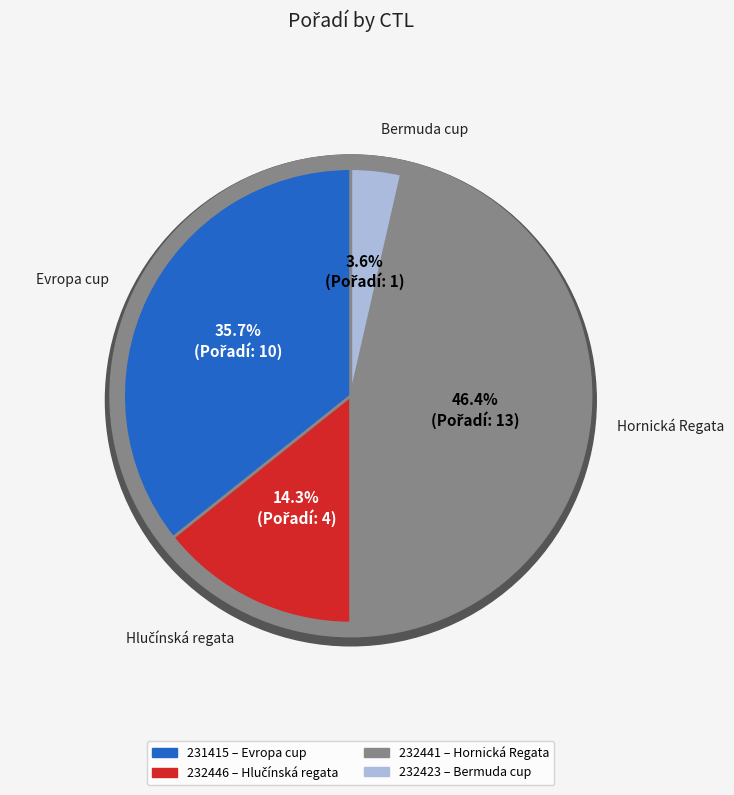

How many segments does this pie chart have?

4